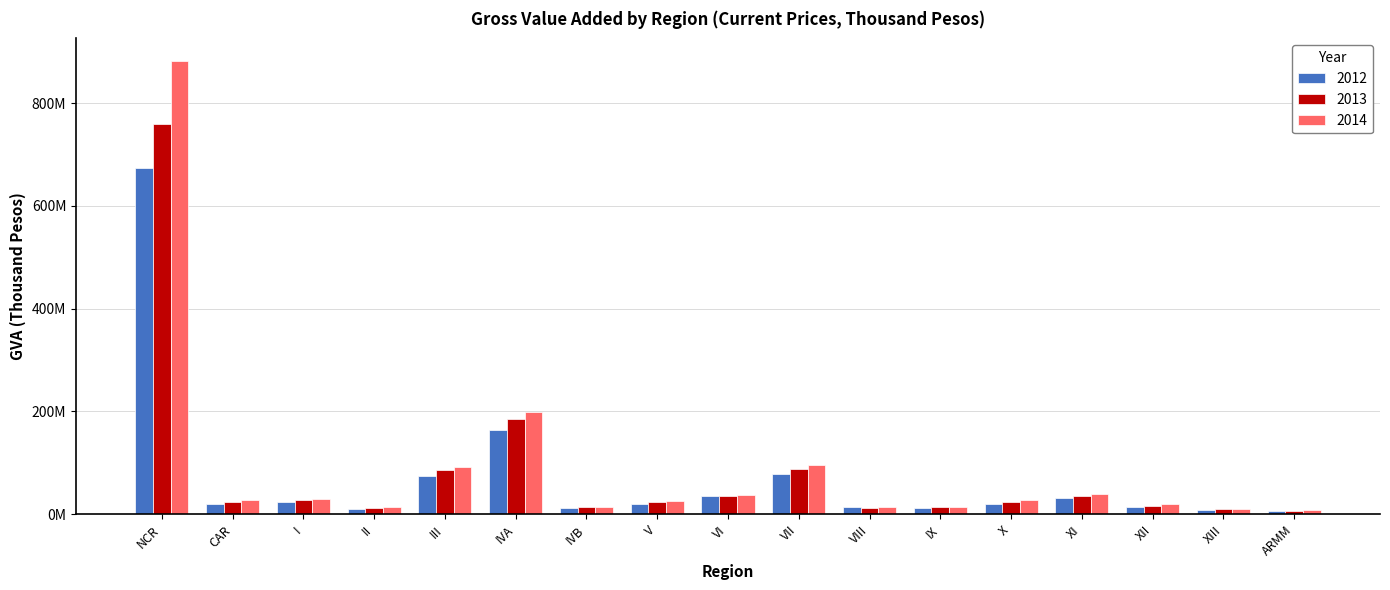

Are the bars grouped side by side (vs. stacked)?

Yes